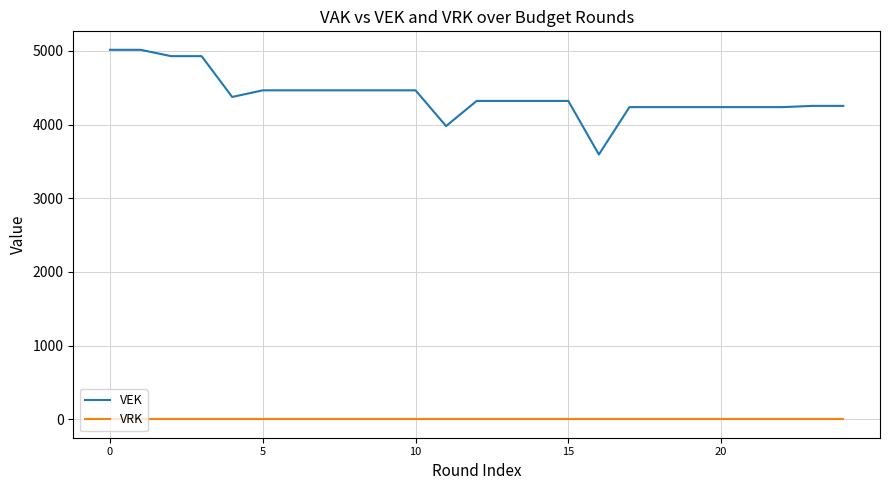

True or false: VEK and VRK cross at least once.

False